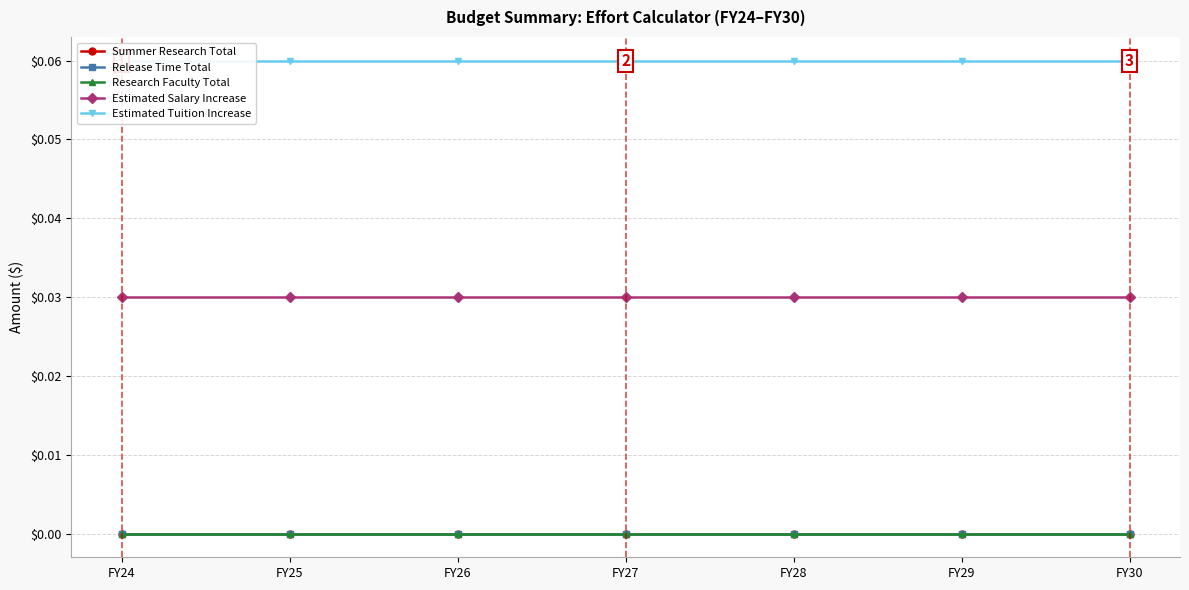

Reading right to left, list all the values displayed in this chart.

Summer Research Total: 0.0	0.0	0.0	0.0	0.0	0.0	0.0
Release Time Total: 0.0	0.0	0.0	0.0	0.0	0.0	0.0
Research Faculty Total: 0.0	0.0	0.0	0.0	0.0	0.0	0.0
Estimated Salary Increase: 0.0	0.0	0.0	0.0	0.0	0.0	0.0
Estimated Tuition Increase: 0.1	0.1	0.1	0.1	0.1	0.1	0.1